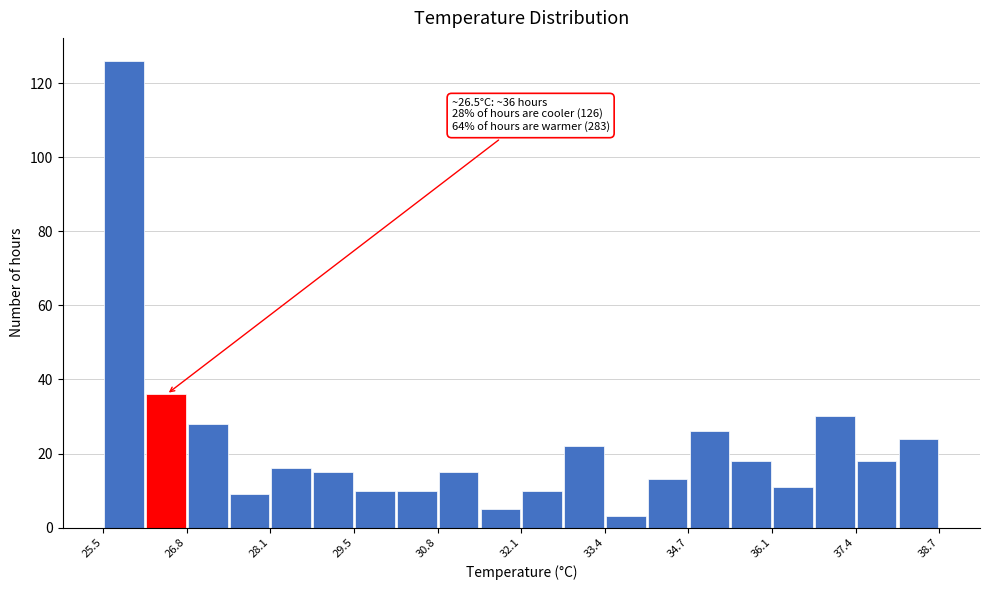

Read against the x-axis, roughly where is the centre of the tallest bar?

25.8